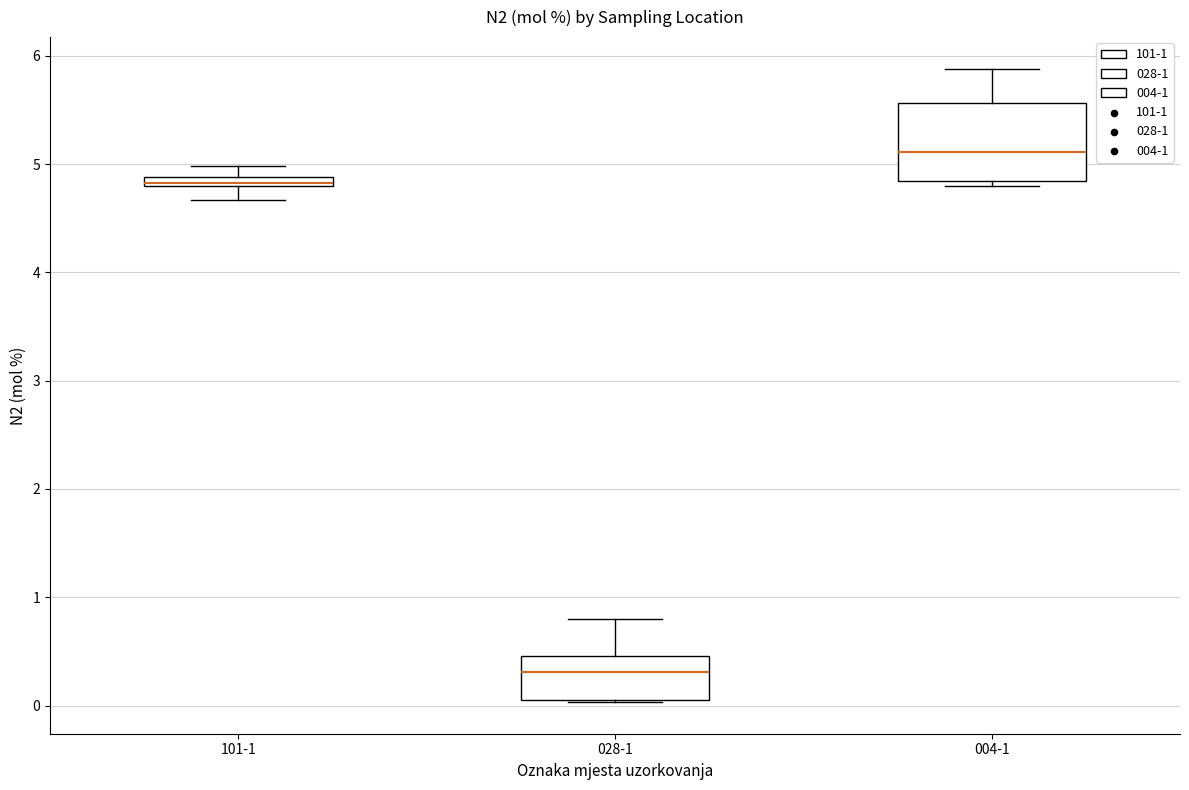

Which box has the lowest median line?

028-1